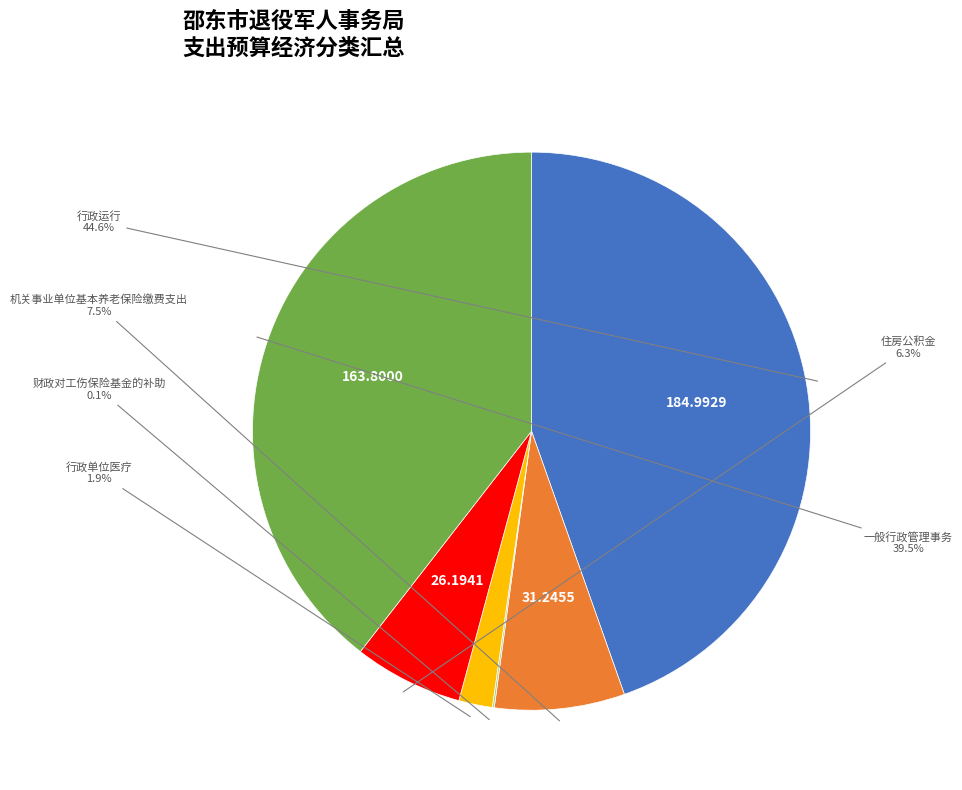

Is there a majority slice in this chart?

No